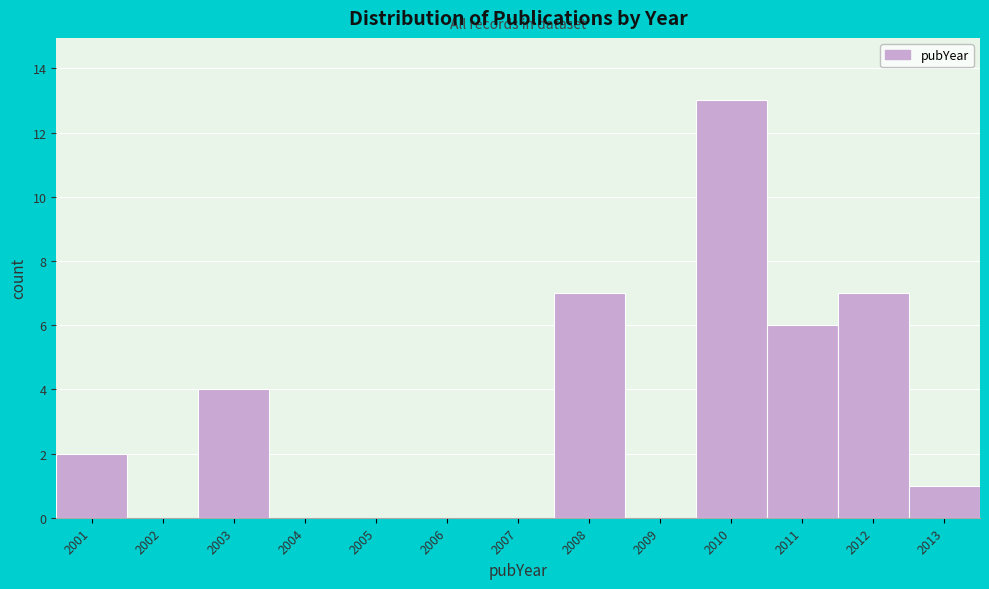

Reading left to right, list every bar in this chart as the range it spans on the x-axis followed by its height. The values are not printed on the chart, so give them approximately, as read against the axis.

2000.5 to 2001.5: 2
2001.5 to 2002.5: 0
2002.5 to 2003.5: 4
2003.5 to 2004.5: 0
2004.5 to 2005.5: 0
2005.5 to 2006.5: 0
2006.5 to 2007.5: 0
2007.5 to 2008.5: 7
2008.5 to 2009.5: 0
2009.5 to 2010.5: 13
2010.5 to 2011.5: 6
2011.5 to 2012.5: 7
2012.5 to 2013.5: 1